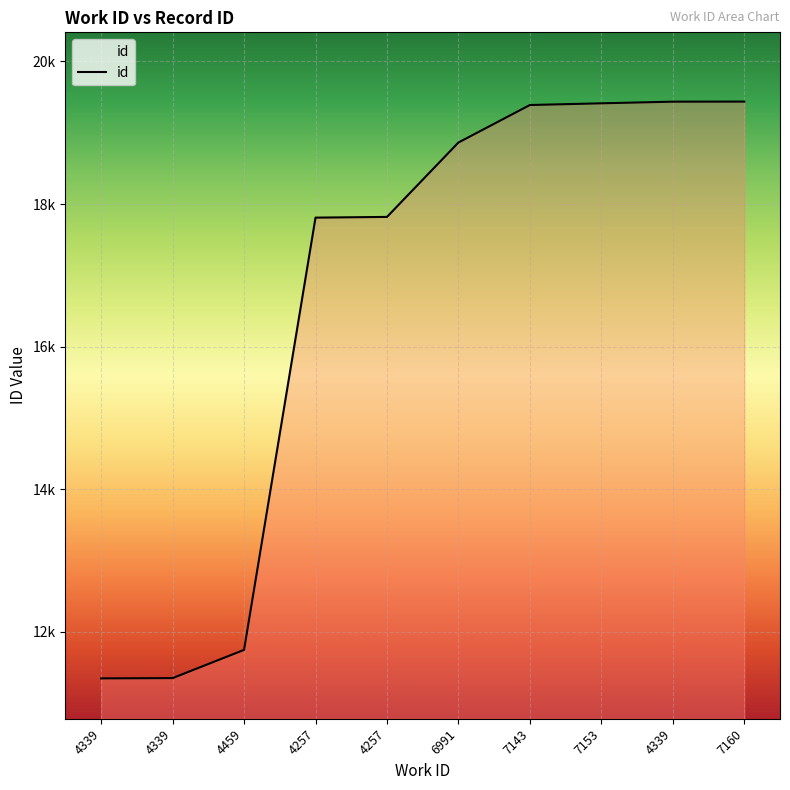

Does the chart have visible grid lines?

Yes